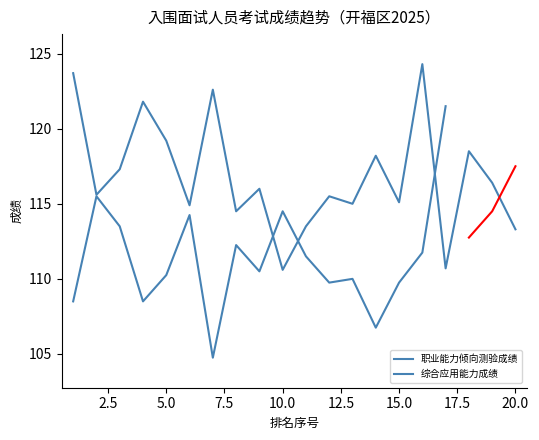

What value does the data have at 12?

115.5